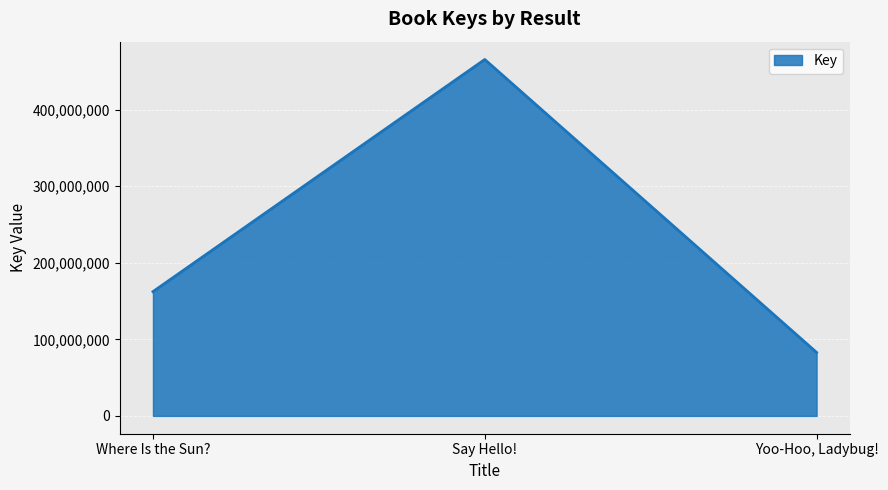

What is the difference between the values at Say Hello! and Where Is the Sun??

303310017